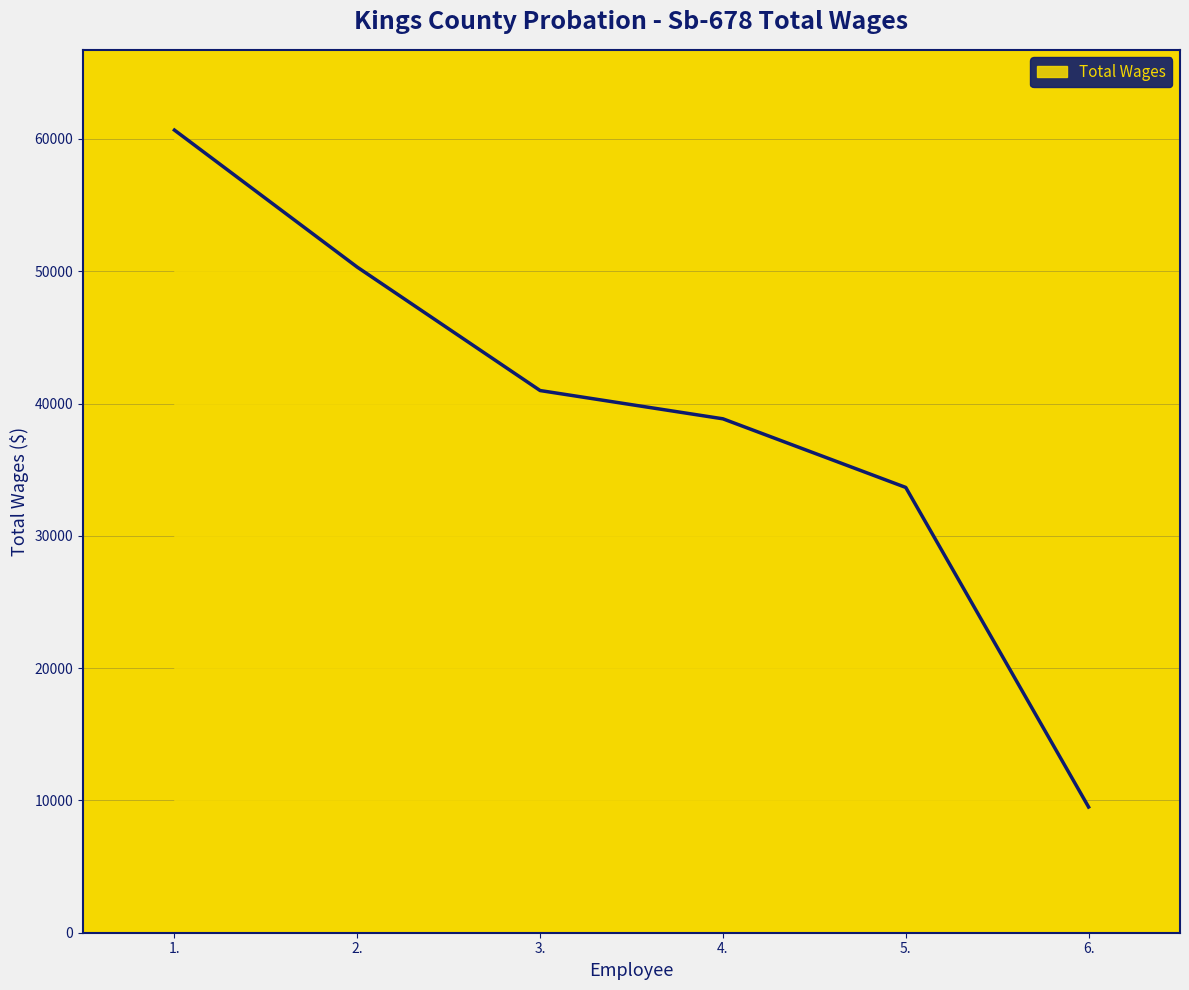

The value at 3. is 18921. True or false?

False